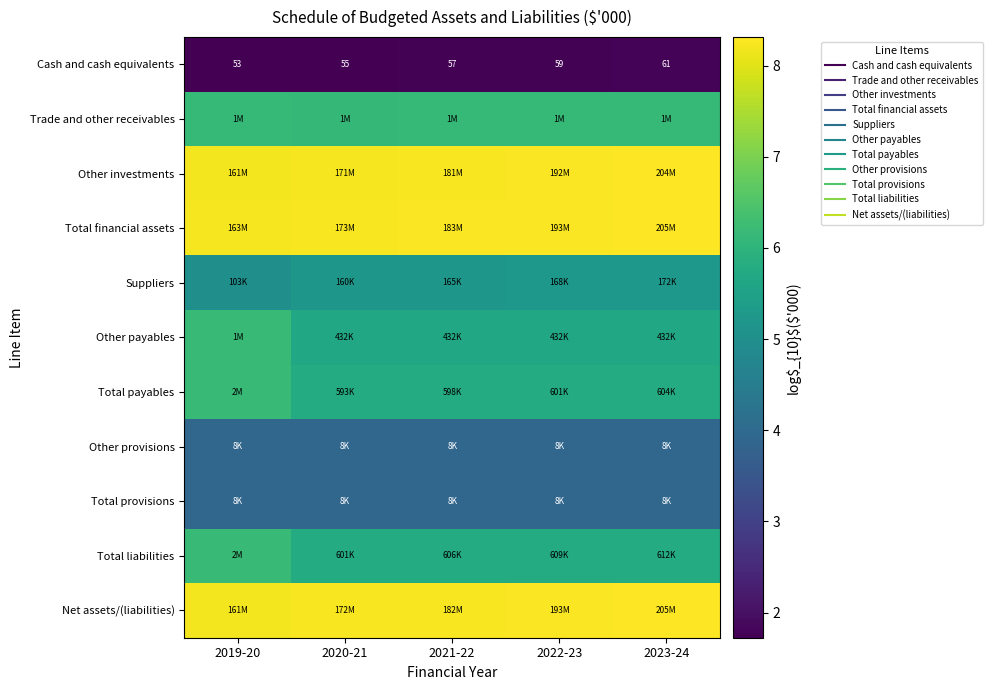

What value does the Trade and other receivables series have at 2022-23?

6.1